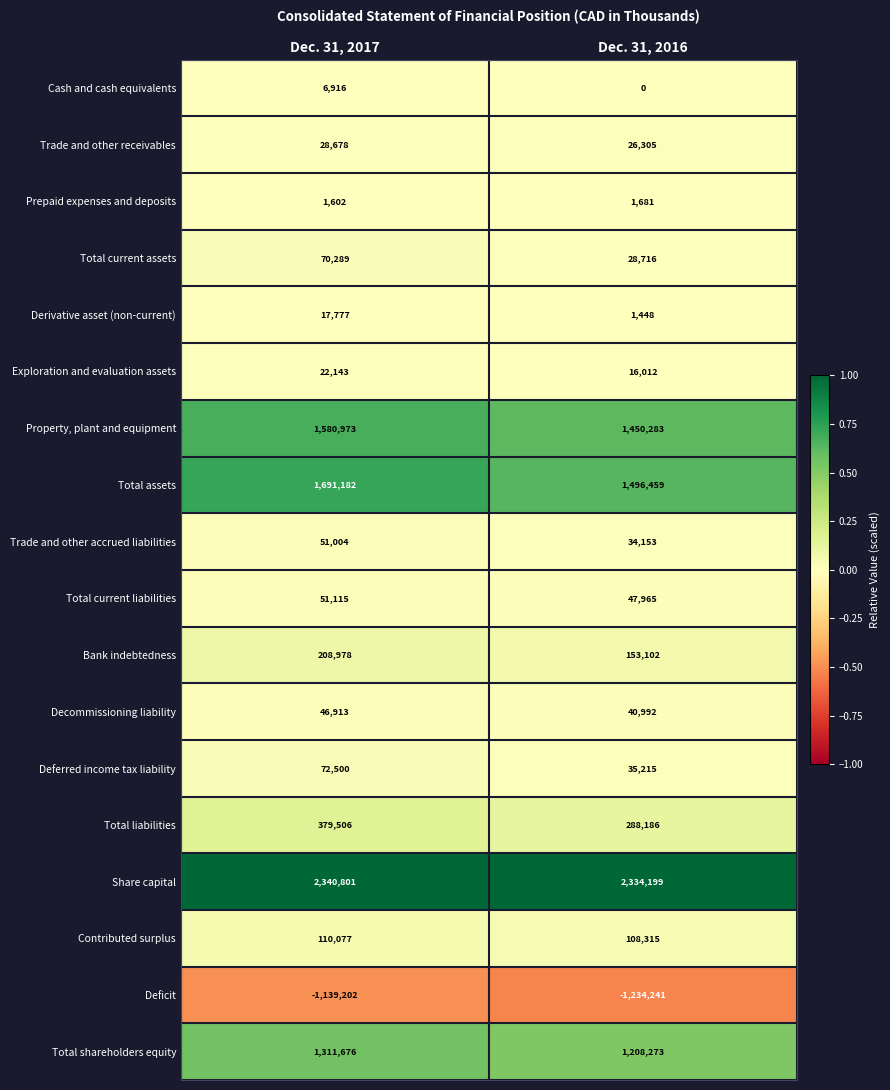

Between Dec. 31, 2017 and Dec. 31, 2016, which series saw the biggest shift?

Total assets